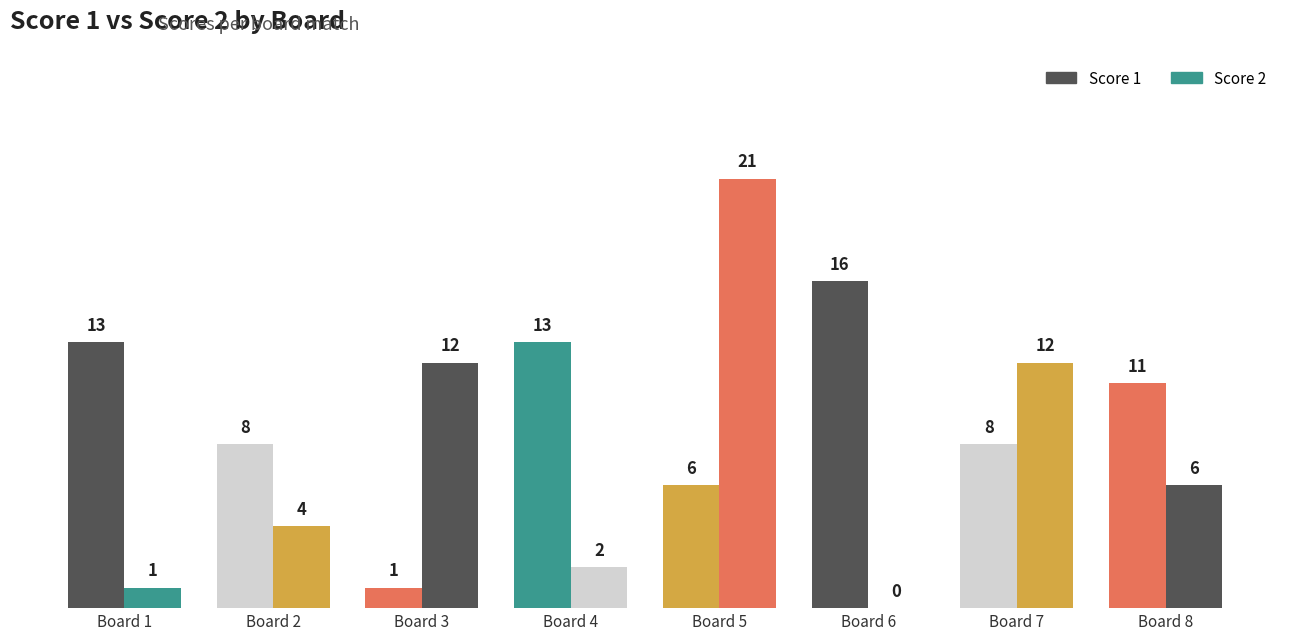

What is the sum of the Score 2 values at Board 7 and Board 5?

33